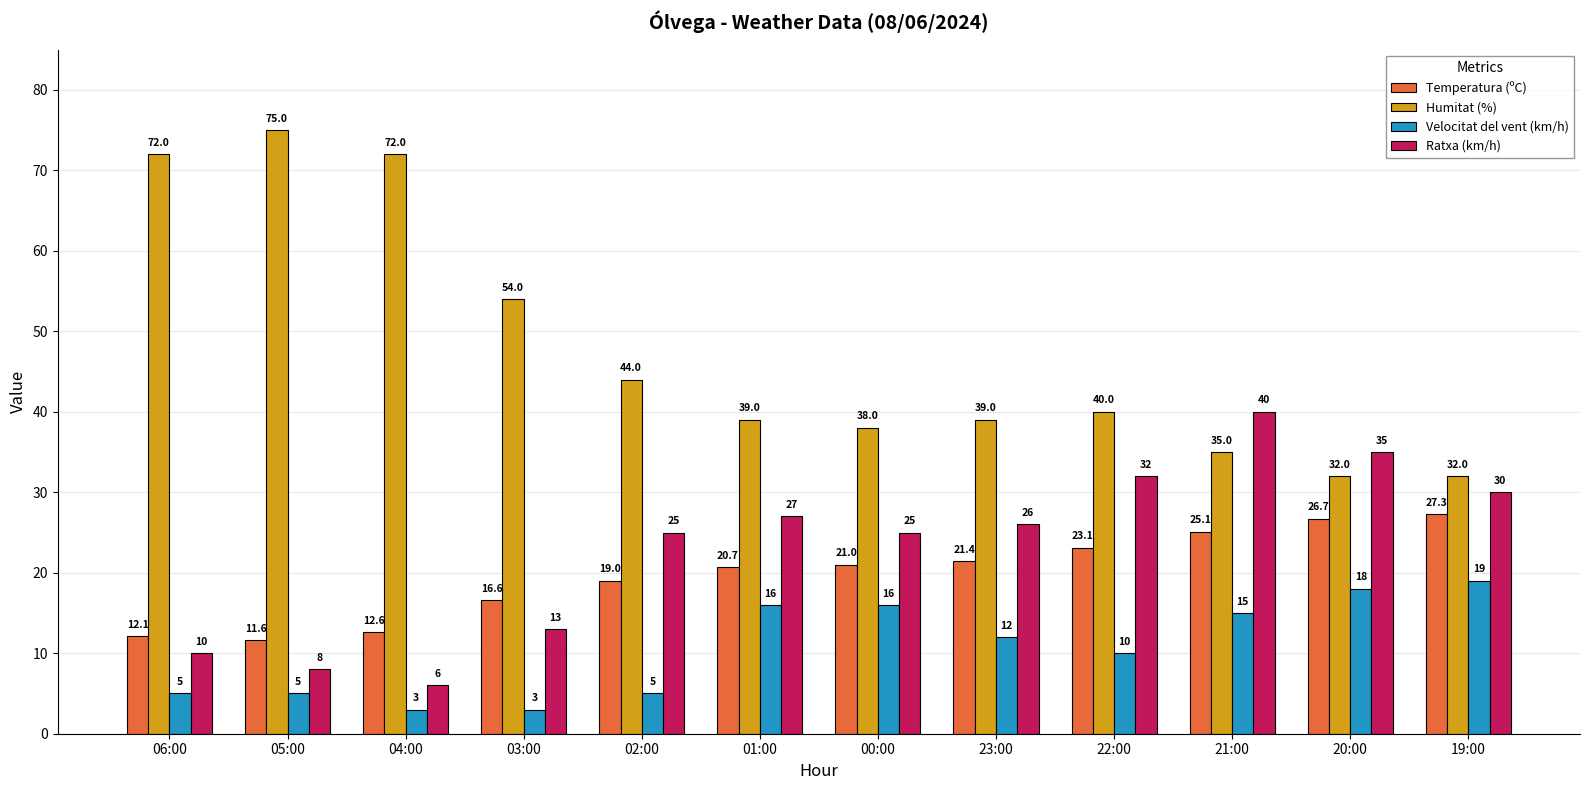

At which category does the chart reach its peak across all series?

05:00